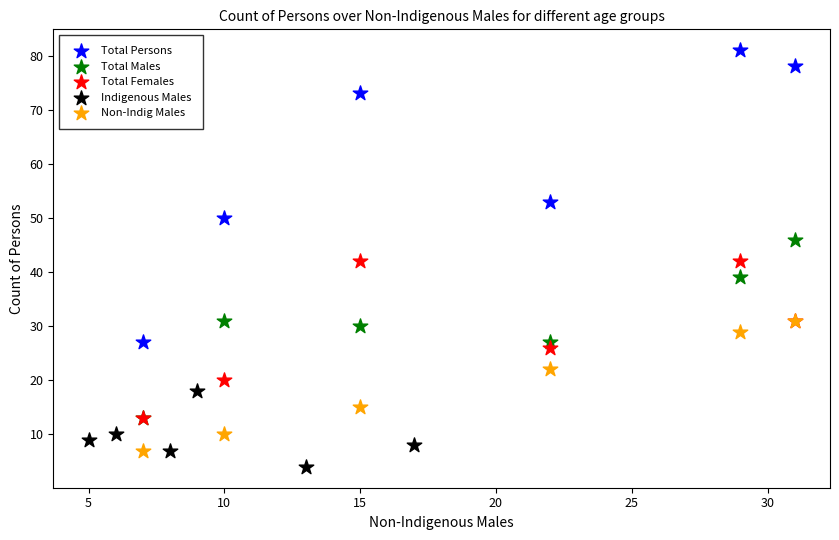

Which series contains the lowest Y value?

Indigenous Males